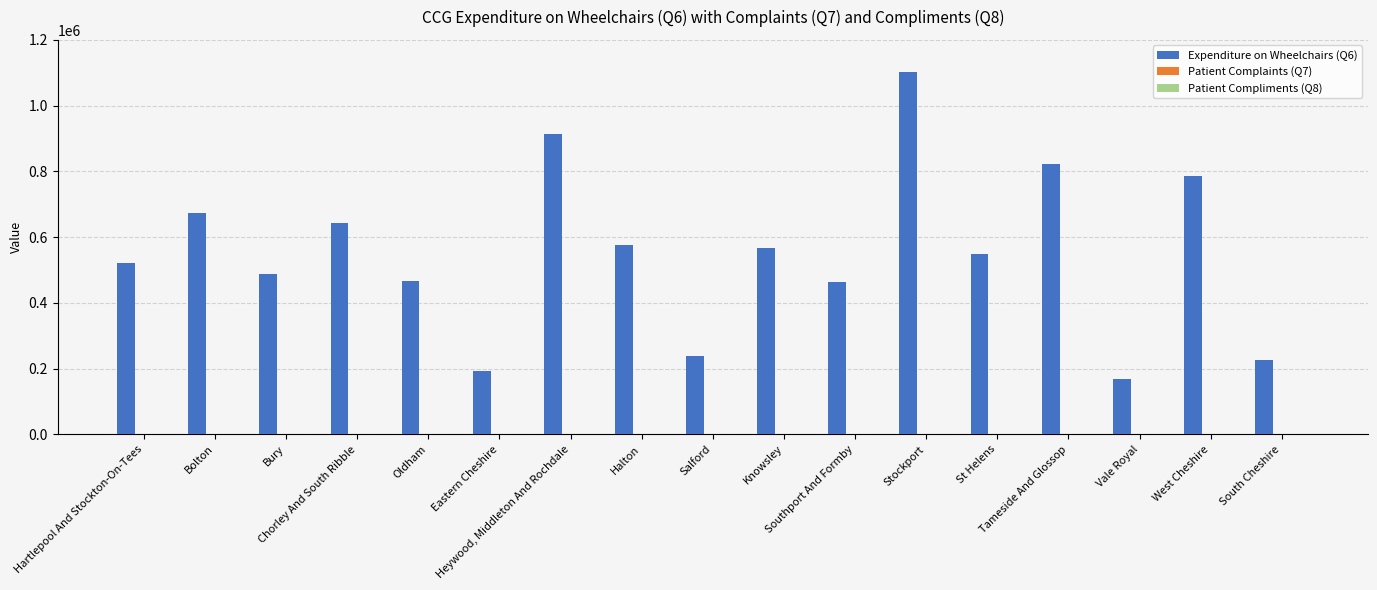

Which series has the largest total across all categories?

Expenditure on Wheelchairs (Q6)